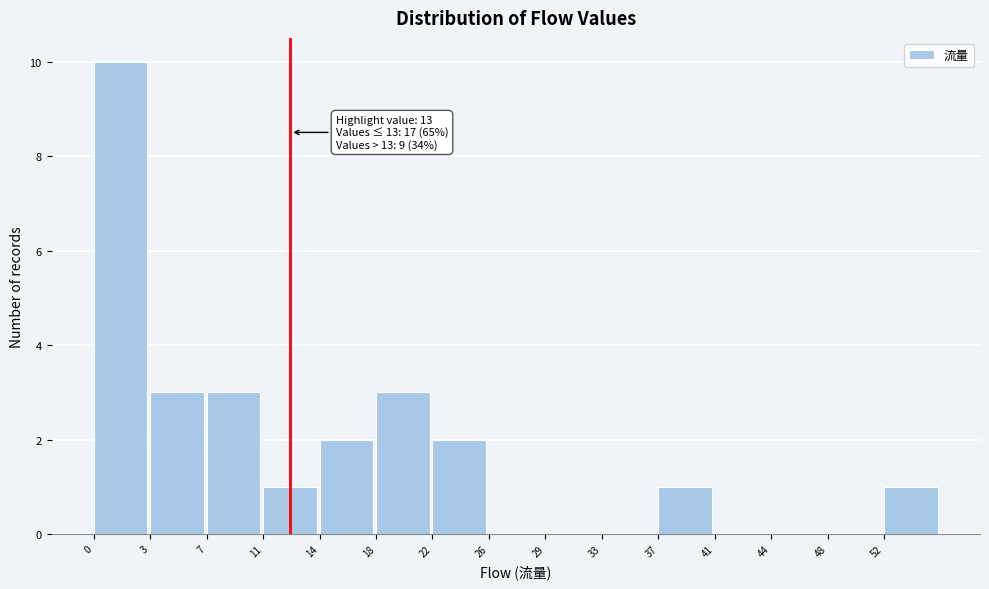

Reading left to right, list all the values displayed in this chart.

0=10	3=3	7=3	11=1	14=2	18=3	22=2	26=0	29=0	33=0	37=1	41=0	44=0	48=0	52=1